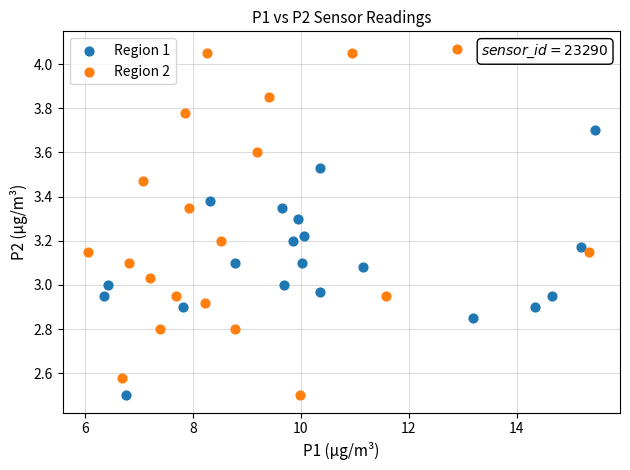

Which series has the largest Y range (max minus min)?

Region 2